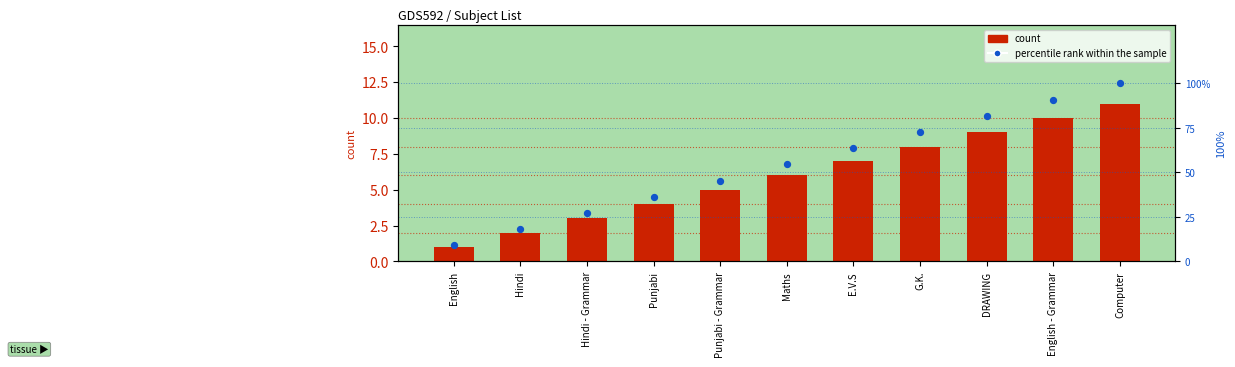

What is the total value across all series at DRAWING?

90.8